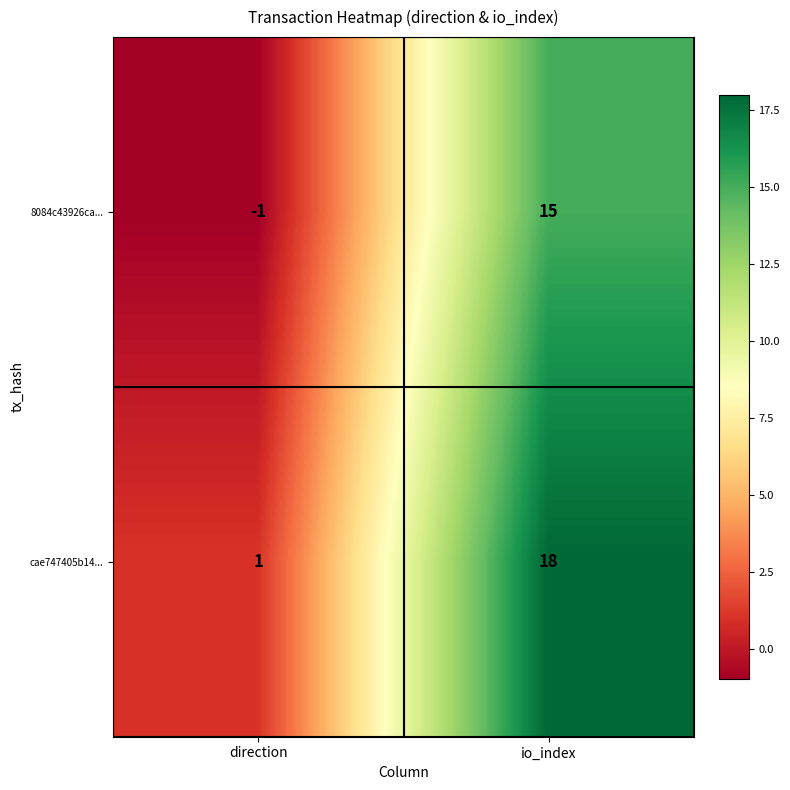

True or false: cae747405b14... has a value of 18 at io_index.

True